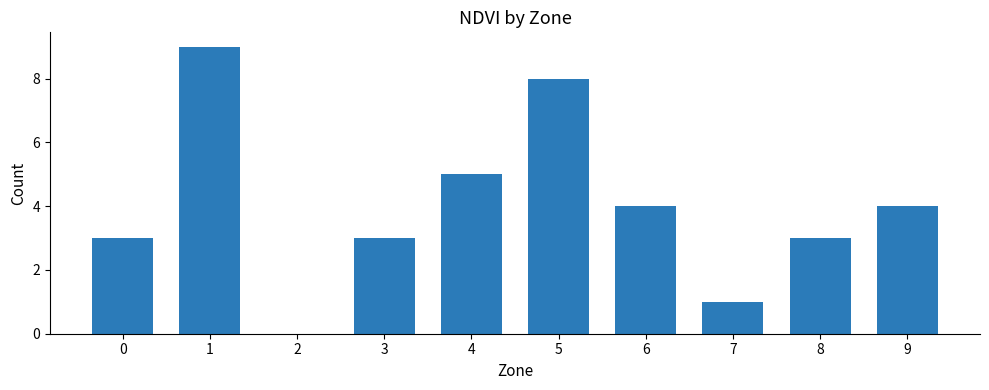

Which category has the highest value across all series?

1